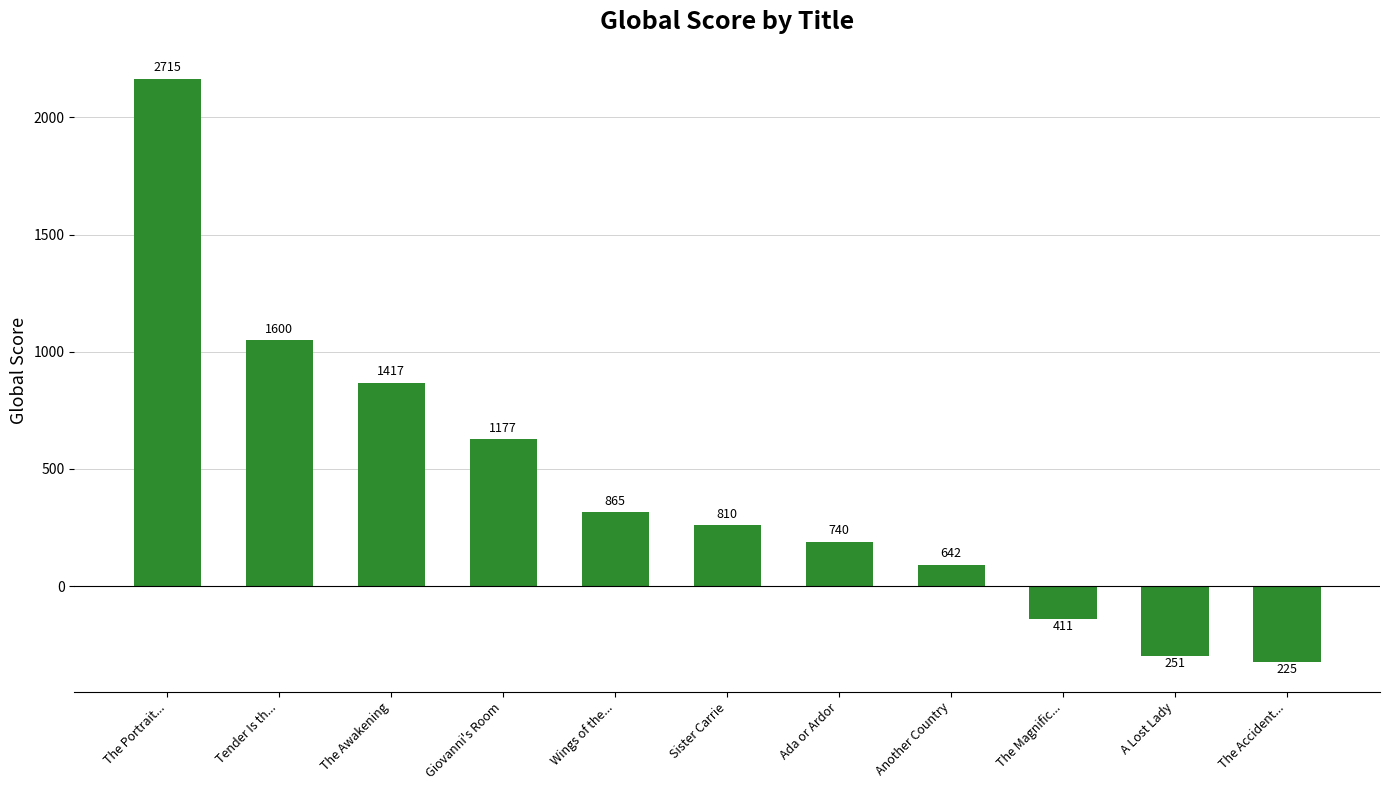

List the labels in order of value, largest first.

The Portrait..., Tender Is th..., The Awakening, Giovanni's Room, Wings of the..., Sister Carrie, Ada or Ardor, Another Country, The Magnific..., A Lost Lady, The Accident...